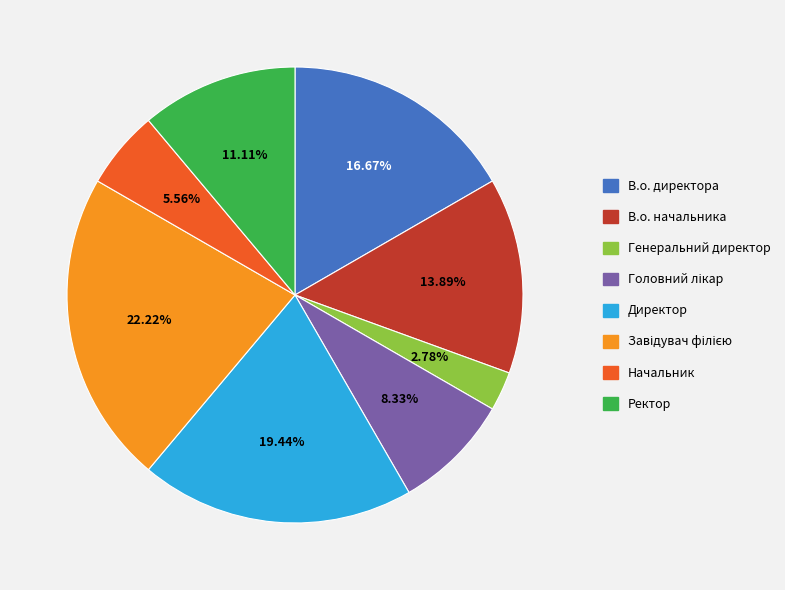

To the nearest percent, what is the difference between the largest and smallest slice percentages?

19%